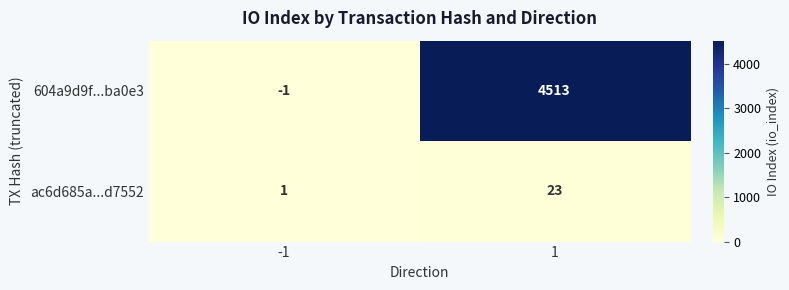

How many data points does each series have?

2